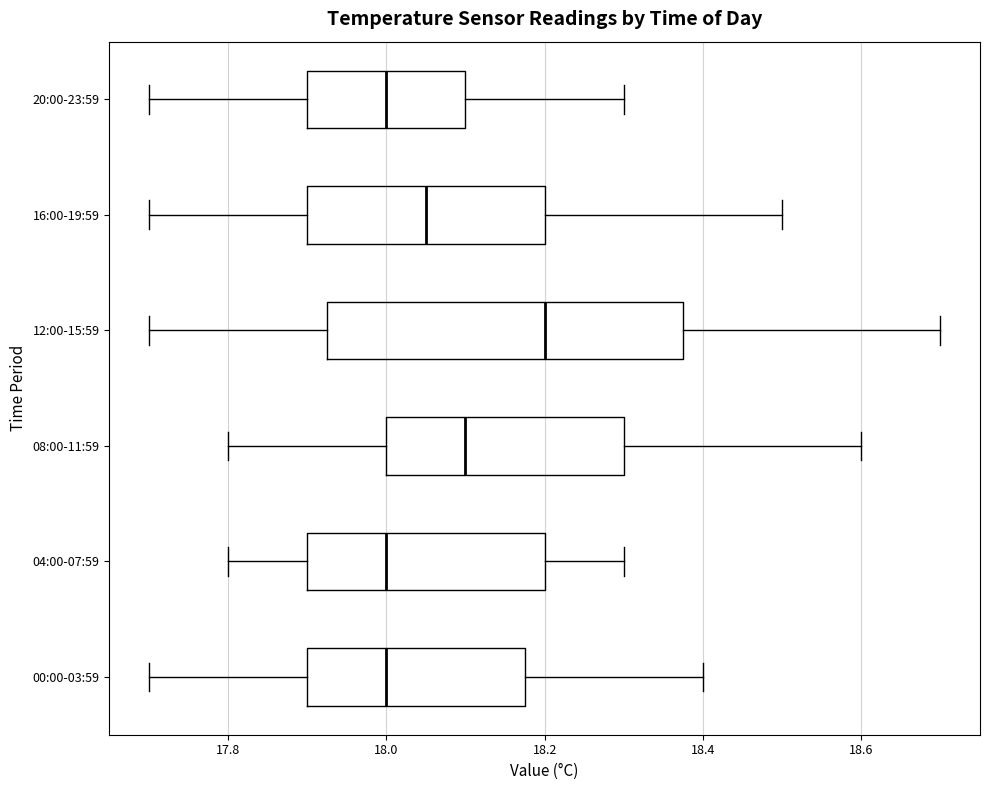

Reading bottom to top, transcribe this box plot: for each box, give where its median line is, the range the box spans, and where its two whiskers end, as read against the x-axis. The values are not printed on the chart, so give them approximately, as read against the axis.

00:00-03:59: median 18.00, box 17.90 to 18.18, whiskers 17.70 to 18.40
04:00-07:59: median 18.00, box 17.90 to 18.20, whiskers 17.80 to 18.30
08:00-11:59: median 18.10, box 18.00 to 18.30, whiskers 17.80 to 18.60
12:00-15:59: median 18.20, box 17.92 to 18.38, whiskers 17.70 to 18.70
16:00-19:59: median 18.06, box 17.90 to 18.20, whiskers 17.70 to 18.50
20:00-23:59: median 18.00, box 17.90 to 18.10, whiskers 17.70 to 18.30